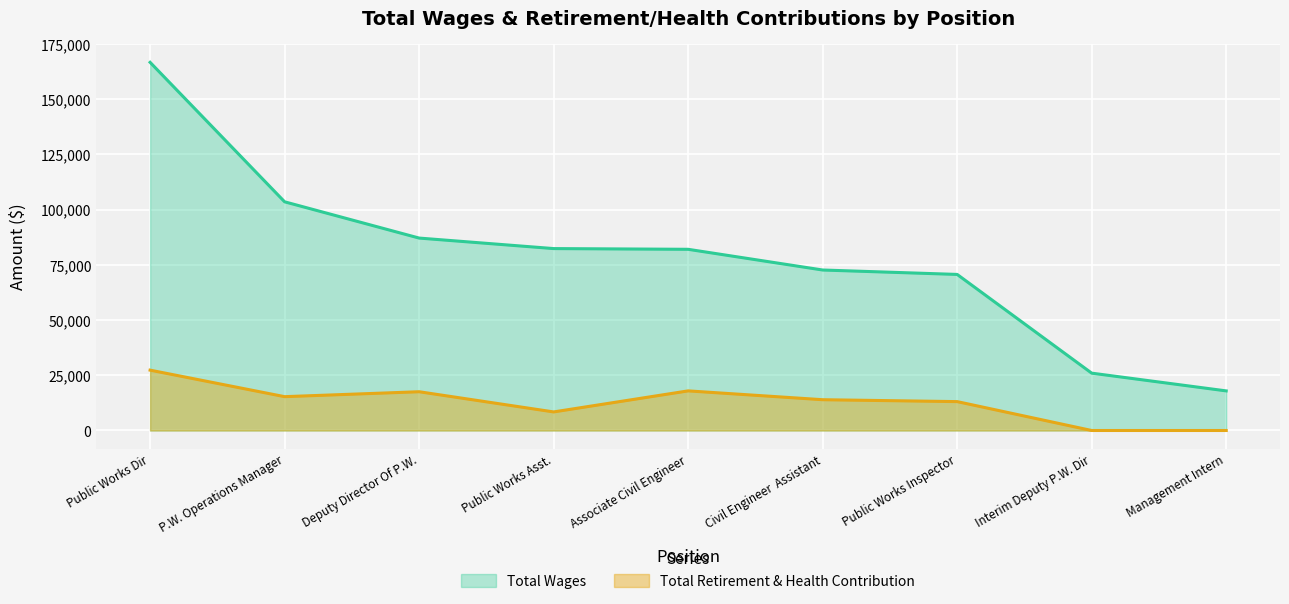

How many lines are shown in the chart?

2